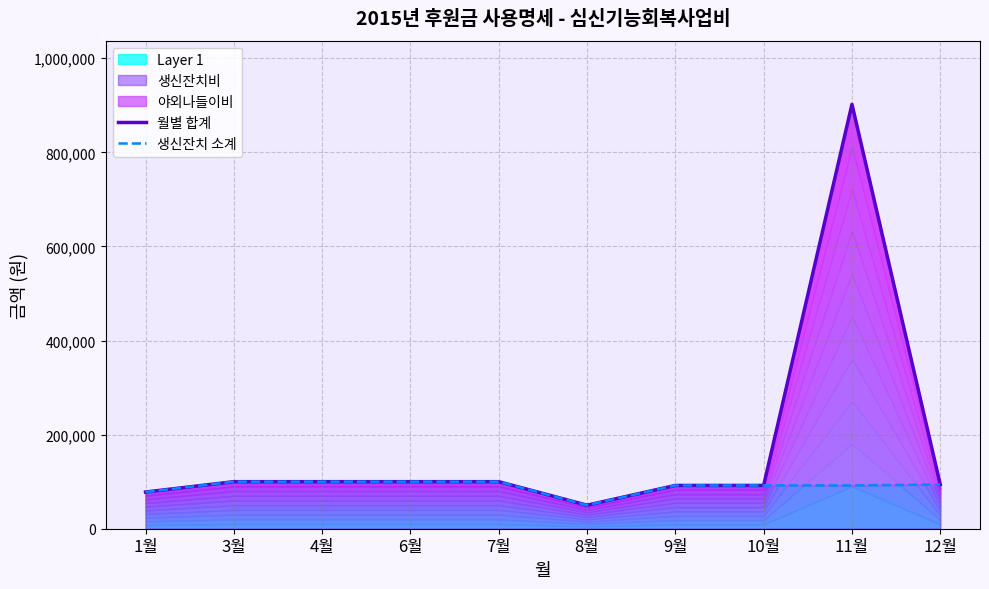

The 월별 합계 series shows 72875 at 8월. True or false?

False